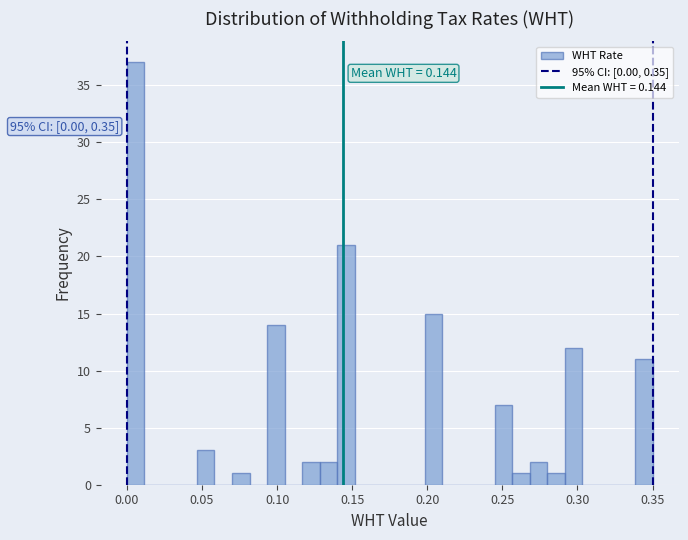

Around what value on the x-axis is the tallest bar? Give the approximate position of its centre, as read against the axis.

0.005